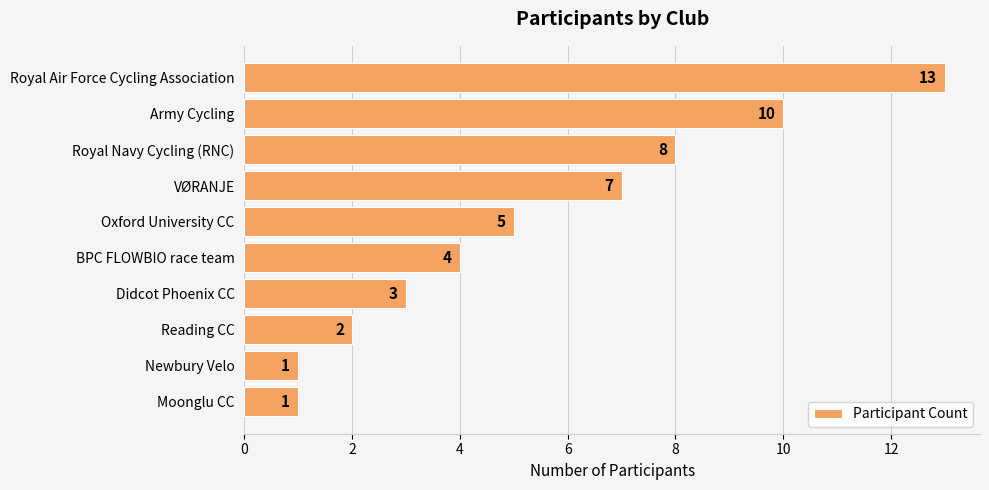

How many values are below 5?

5